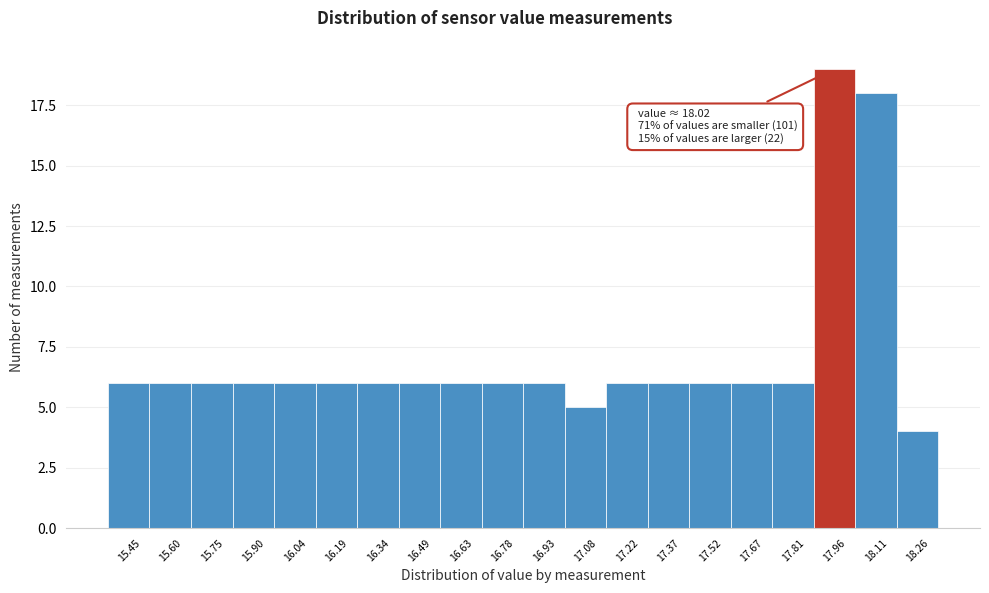

Which range on the x-axis has the tallest bar?

17.88 to 18.04